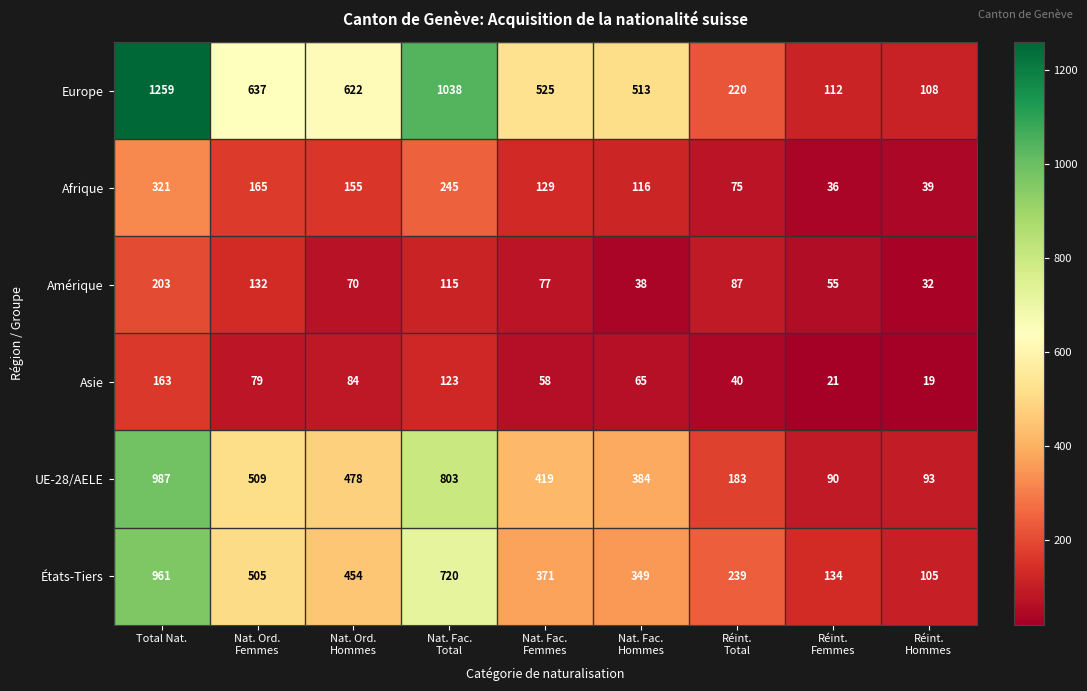

What is the difference between the second highest and minimum values in the Europe series?

930